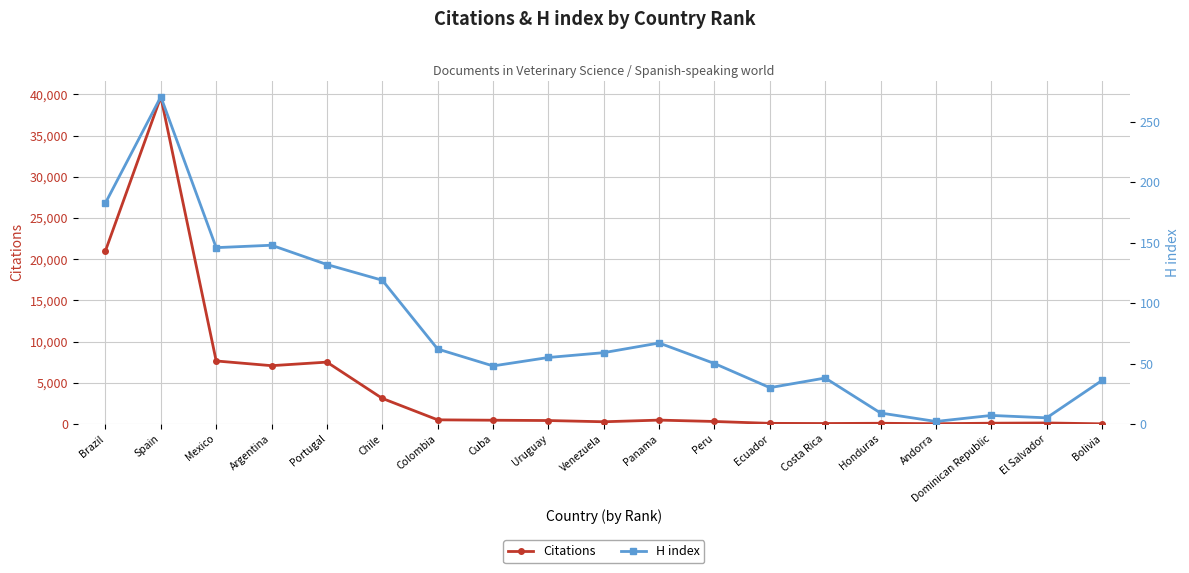

The Citations series shows 8 at Bolivia. True or false?

True